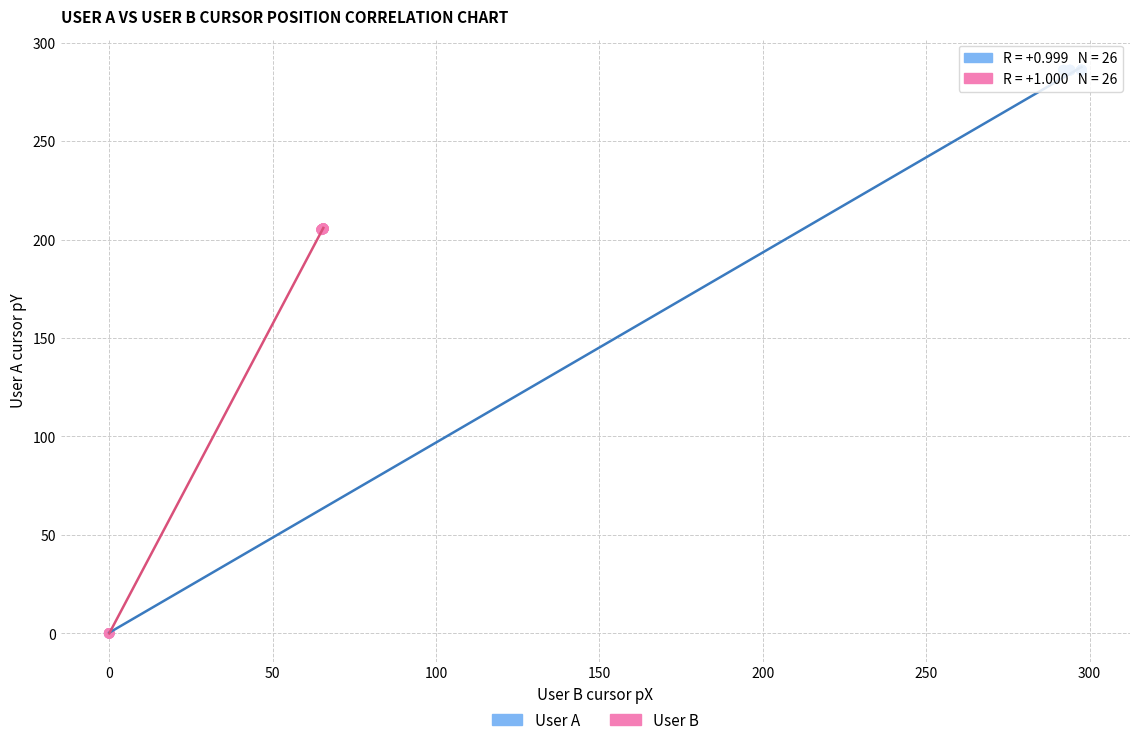

Which series has the largest Y range (max minus min)?

User A